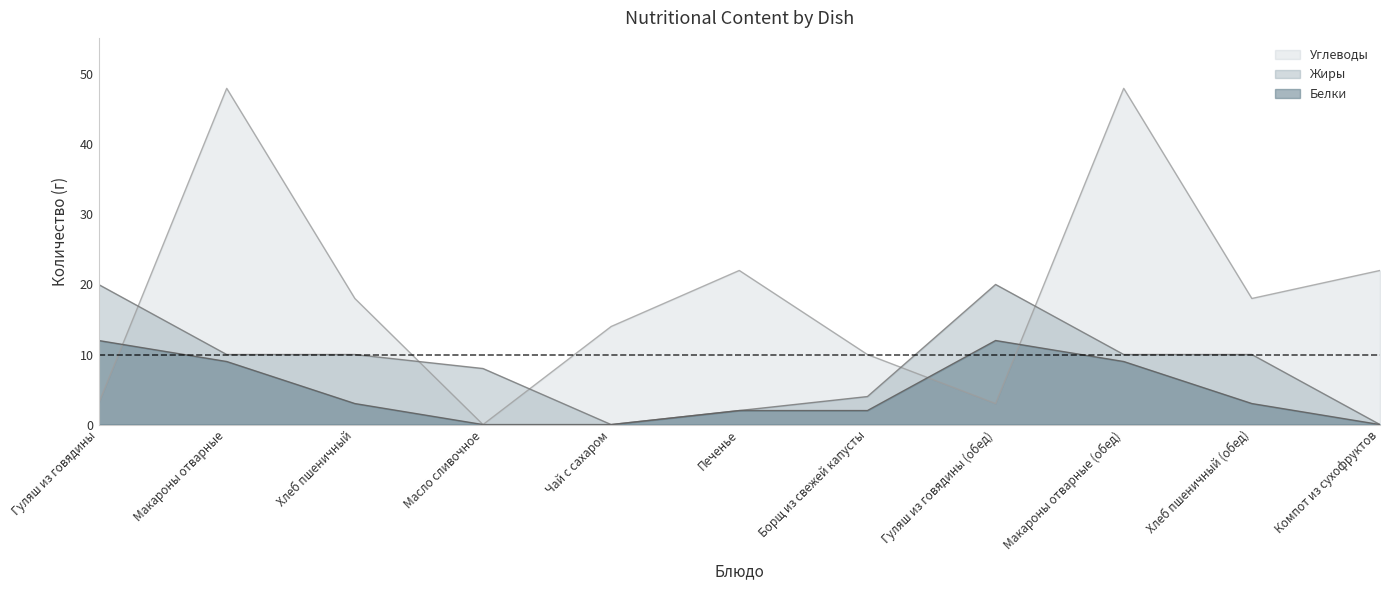

Rank the categories by Белки value from lowest to highest.

Масло сливочное, Чай с сахаром, Компот из сухофруктов, Печенье, Борщ из свежей капусты, Хлеб пшеничный, Хлеб пшеничный (обед), Макароны отварные, Макароны отварные (обед), Гуляш из говядины, Гуляш из говядины (обед)